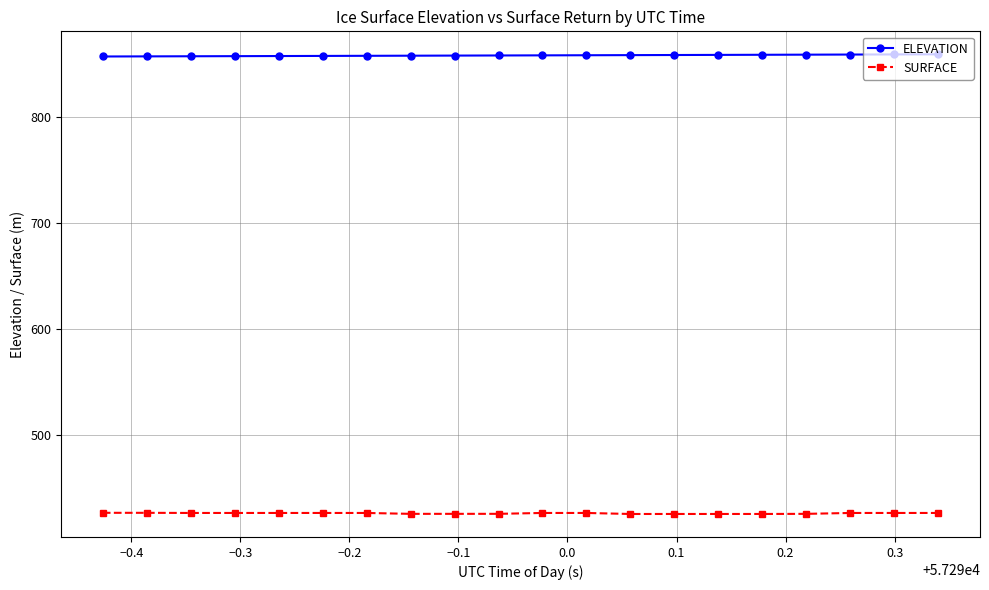

List the series in order of their overall mean, lowest first.

SURFACE, ELEVATION